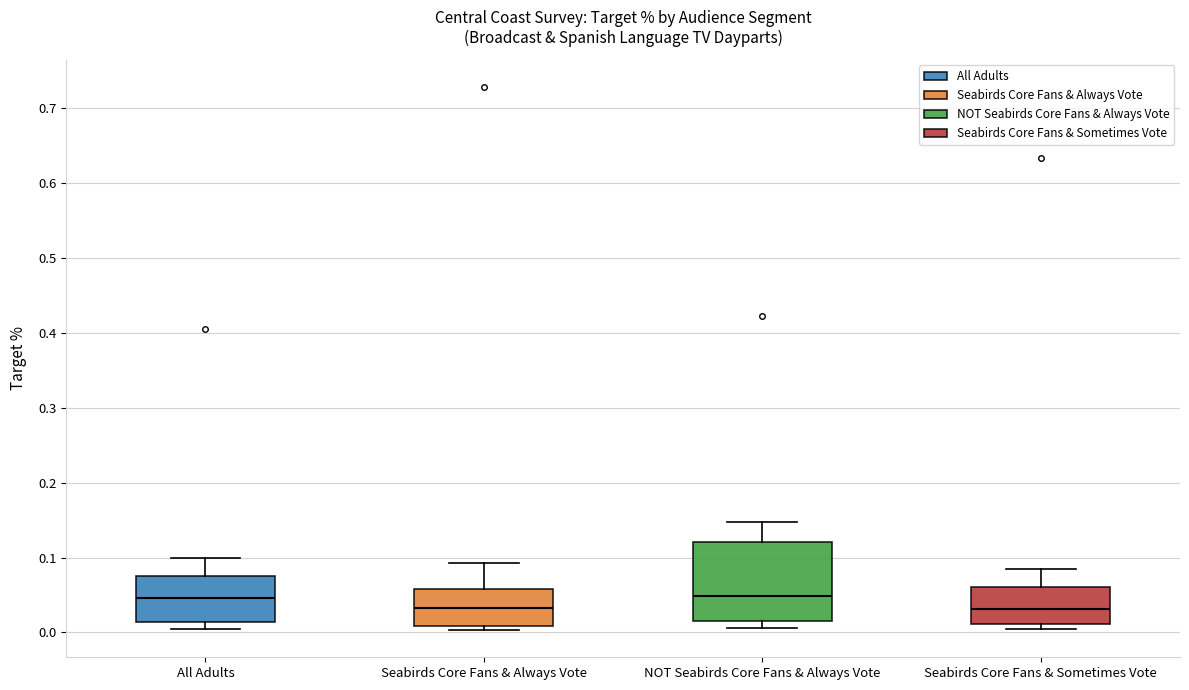

Reading left to right, transcribe this box plot: for each box, give where its median line is, the range the box spans, and where its two whiskers end, as read against the y-axis. The values are not printed on the chart, so give them approximately, as read against the axis.

All Adults: median 0.05, box 0.01 to 0.08, whiskers 0.01 (just below the box's lower edge) to 0.10
Seabirds Core Fans & Always Vote: median 0.03, box 0.01 to 0.06, whiskers 0.00 to 0.09
NOT Seabirds Core Fans & Always Vote: median 0.05, box 0.02 to 0.12, whiskers 0.01 to 0.15
Seabirds Core Fans & Sometimes Vote: median 0.03, box 0.01 to 0.06, whiskers 0.01 (just below the box's lower edge) to 0.08